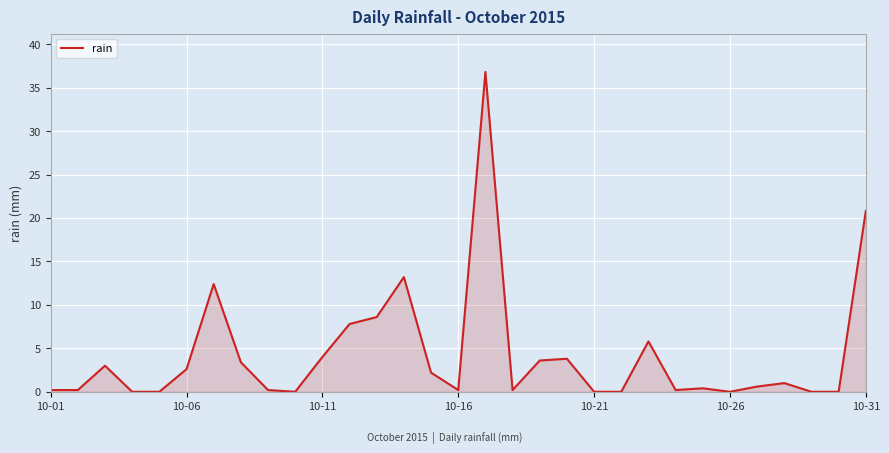

What is the difference between the maximum and minimum values?

36.8